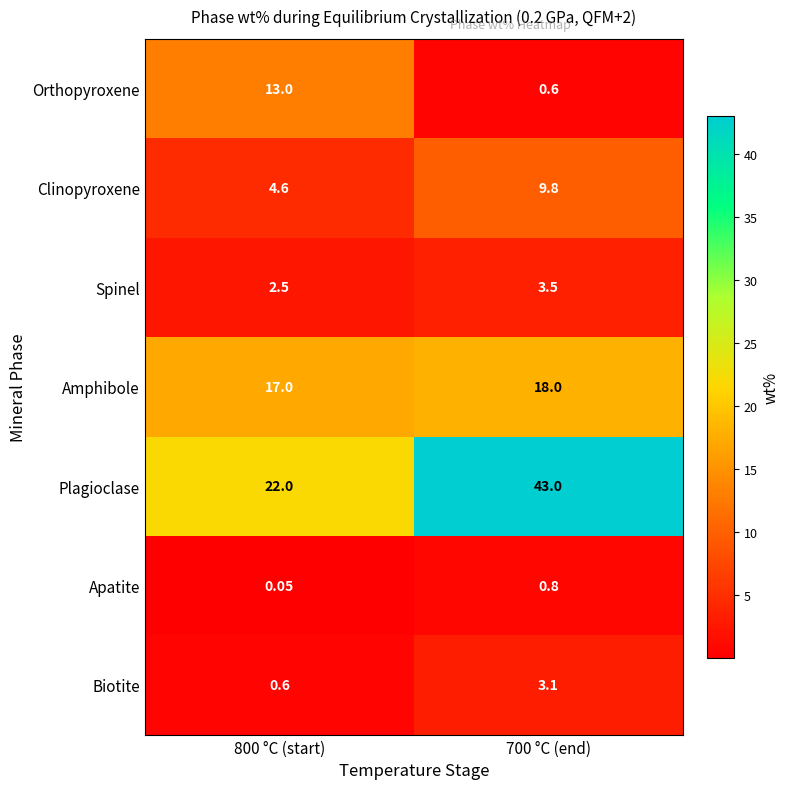

At which category is the sum across all series the highest?

700 °C (end)